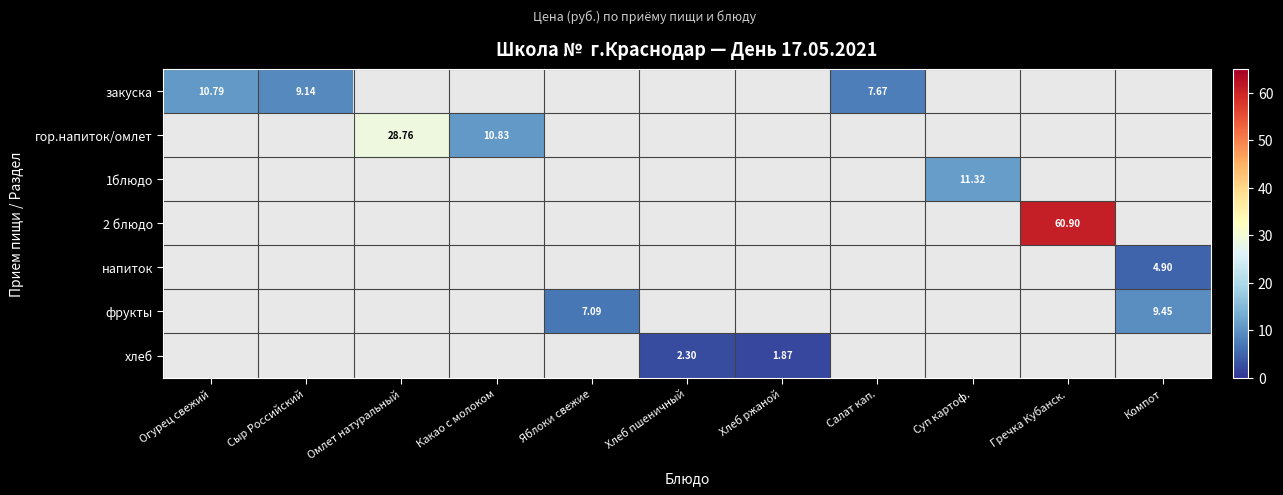

Count the number of data series in this chart.

7